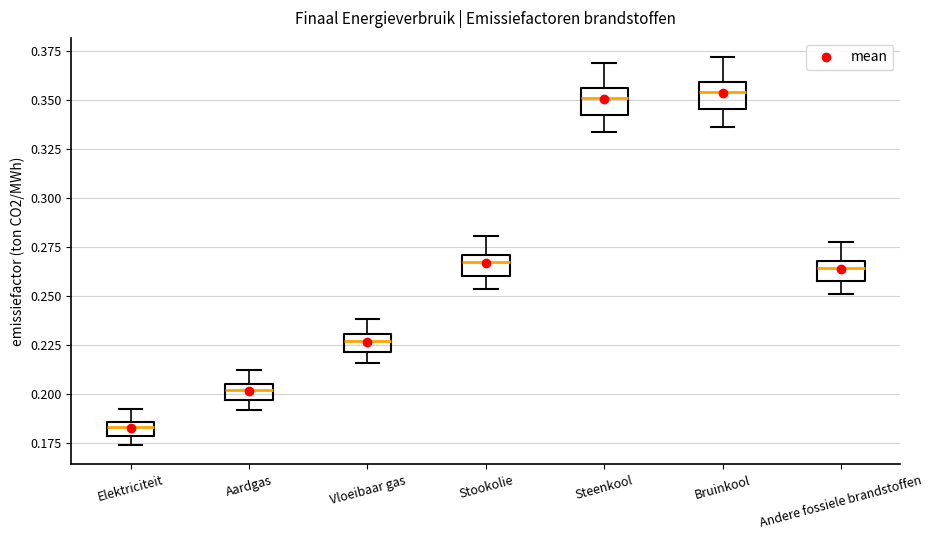

Where does the upper whisker of the box for Vloeibaar gas end on the y-axis? The values are not printed on the chart, so give them approximately, as read against the axis.

0.240